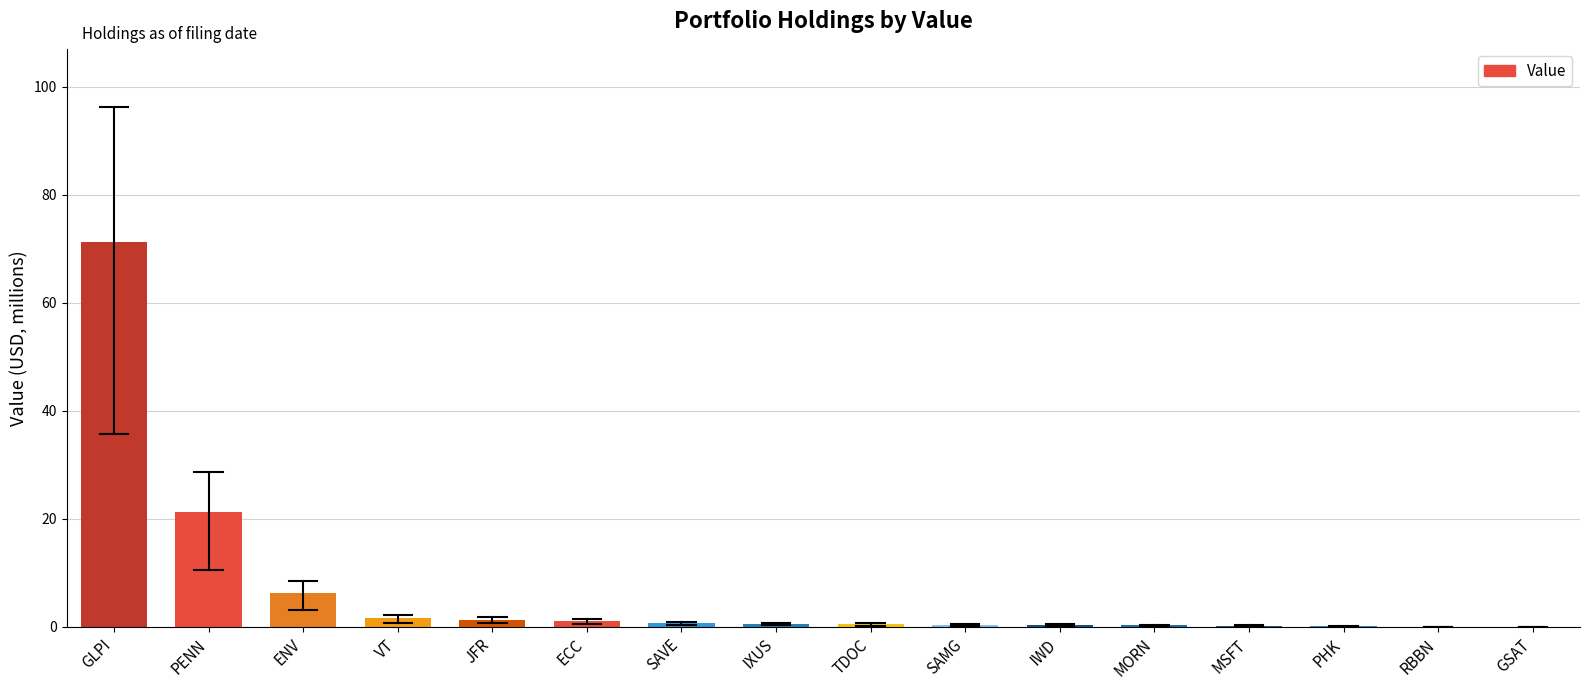

Between GLPI and MSFT, which is larger?

GLPI